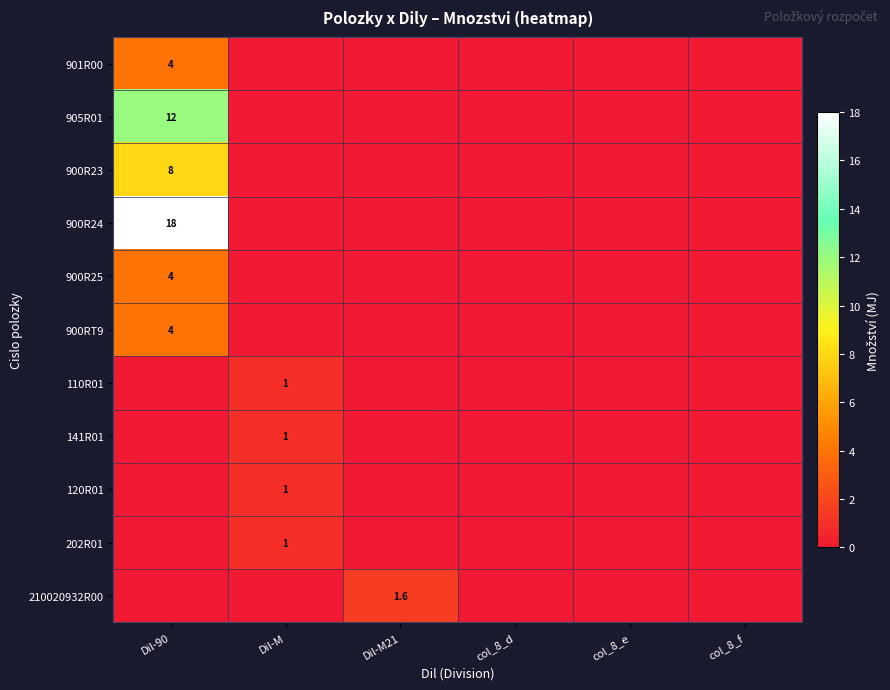

The 141R01 series shows 1.0 at Dil-M. True or false?

True